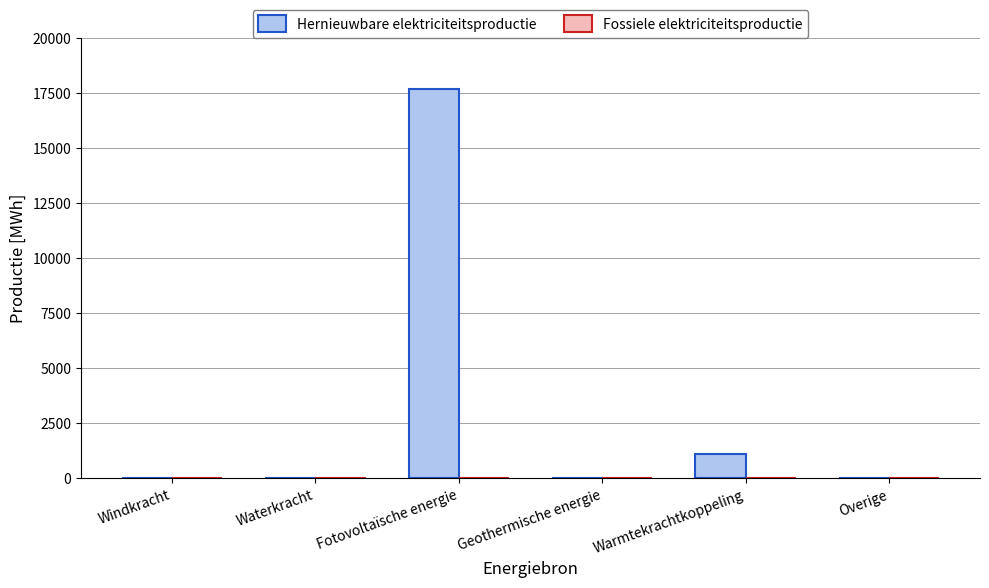

What is the greatest value displayed?

17678.2